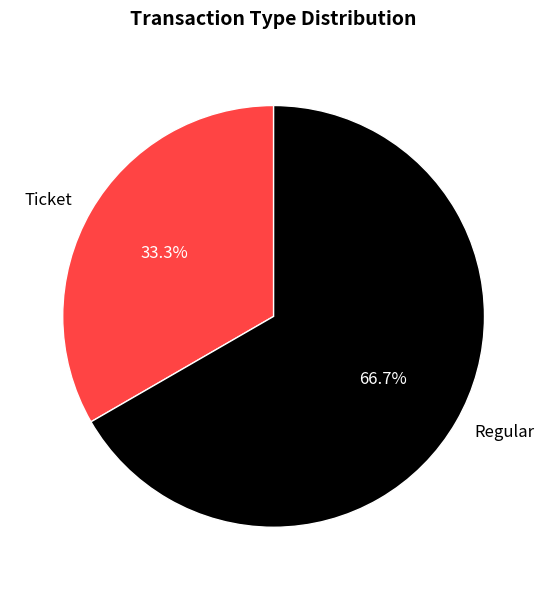

Which category has the smallest portion of the pie?

Ticket